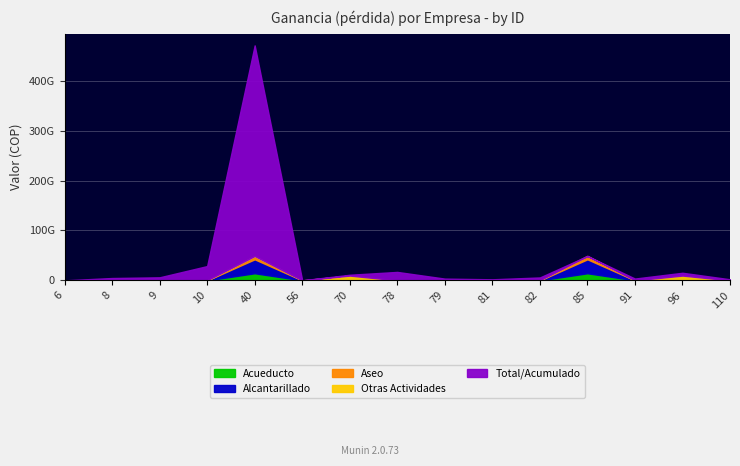

Is it true that Acueducto equals 3049381 at 8?

False